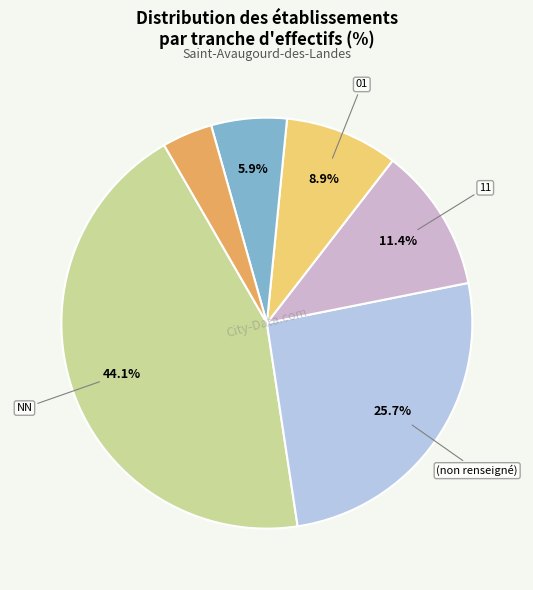

Is there a majority slice in this chart?

No